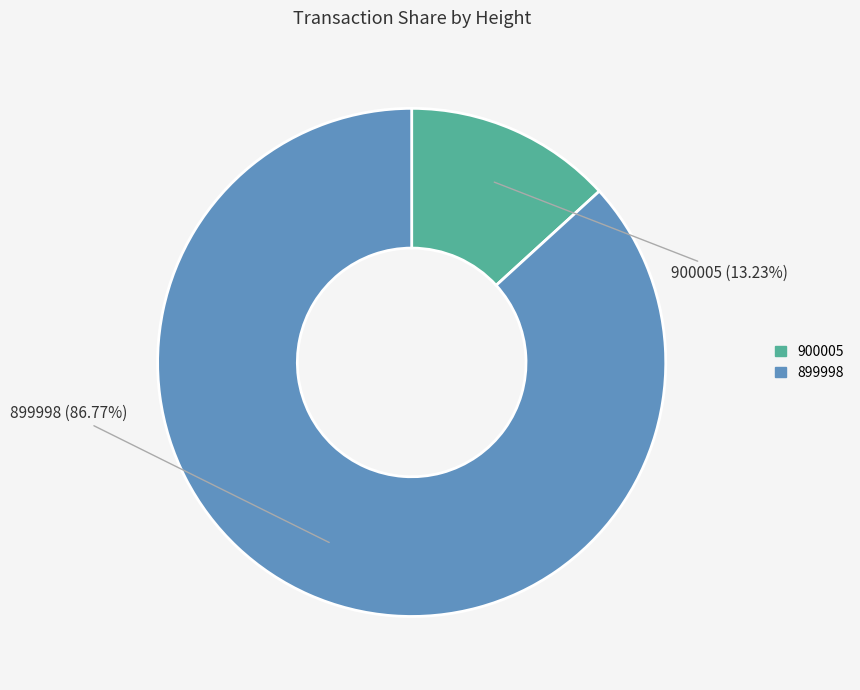

How many segments does this pie chart have?

2